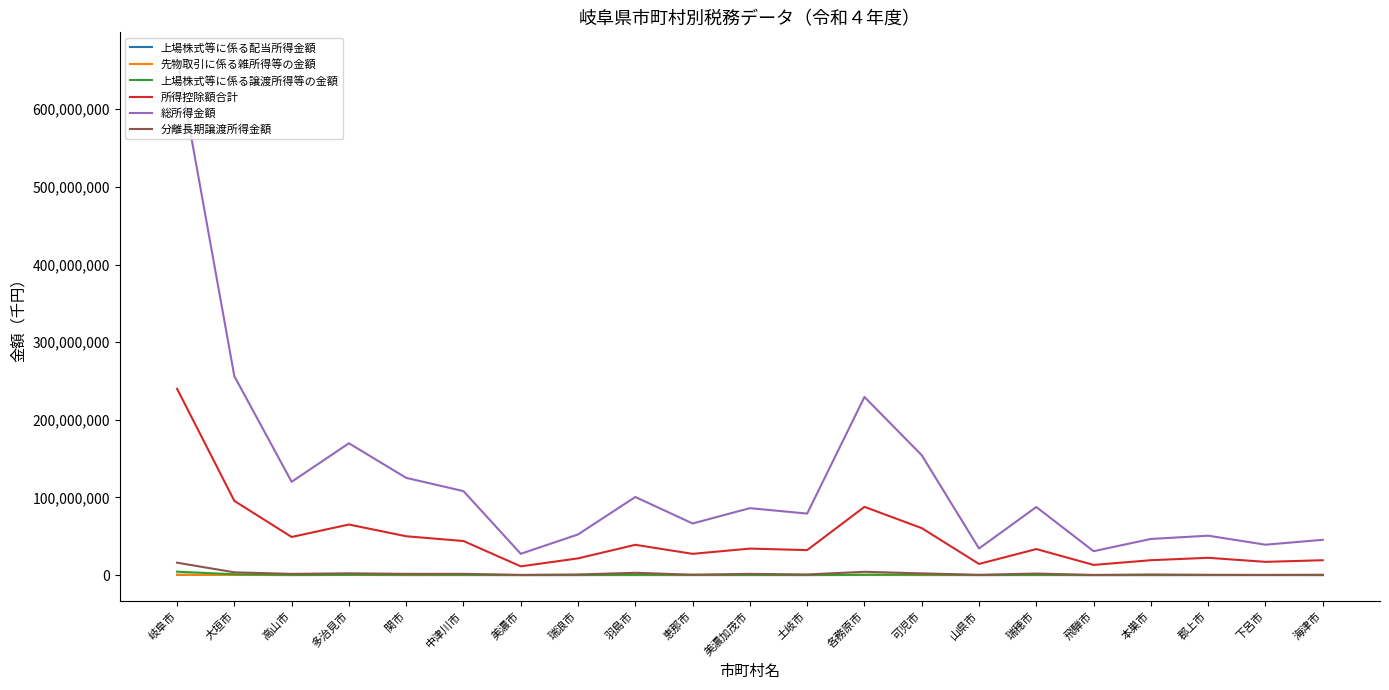

What is the greatest value displayed?

665790376